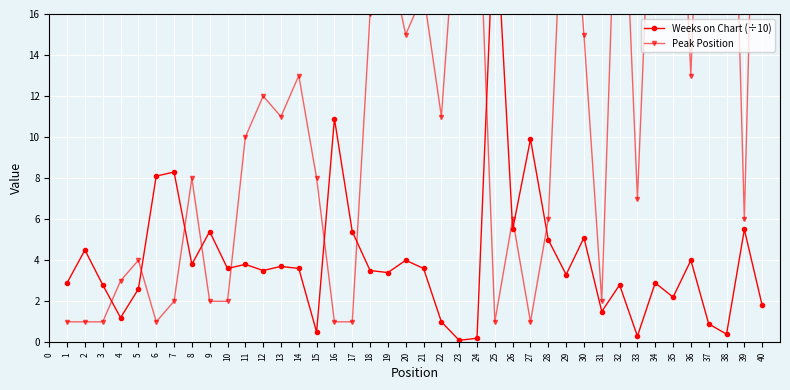

What is the value of the Weeks on Chart (÷10) point at the 33rd from the left?

0.3